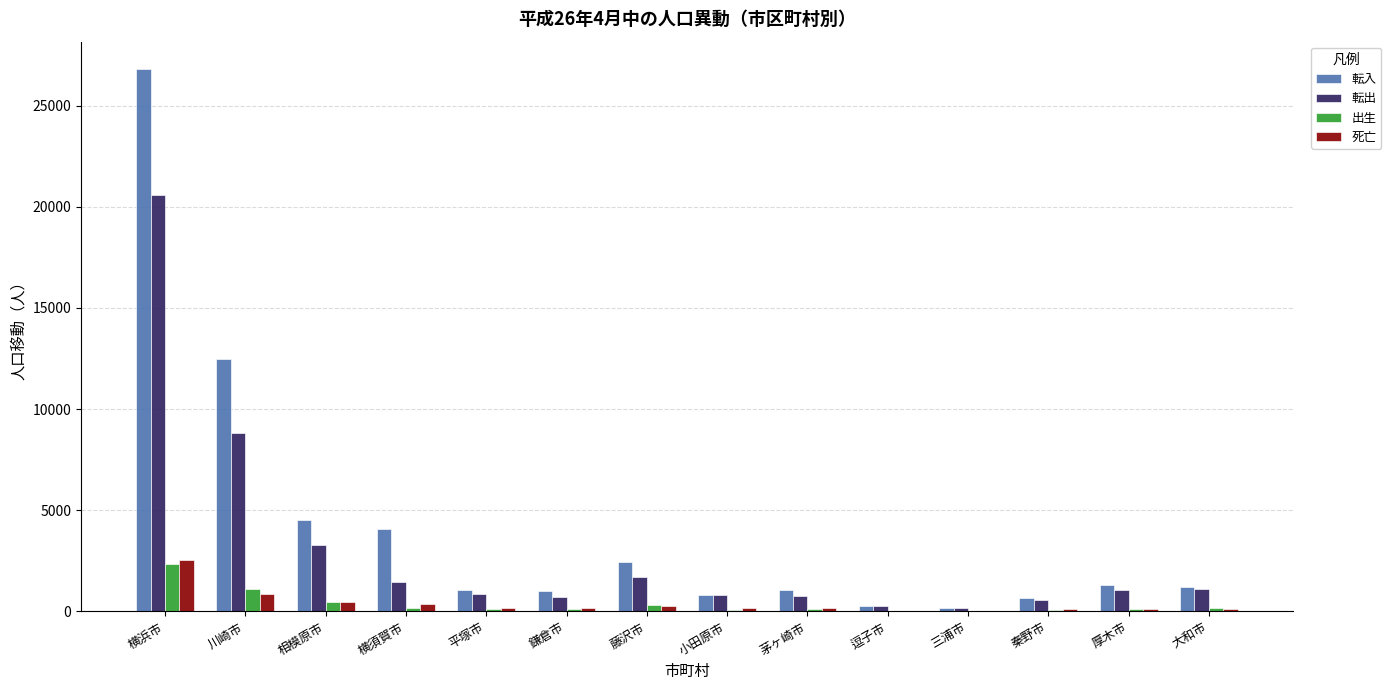

At which category is the sum across all series the highest?

横浜市